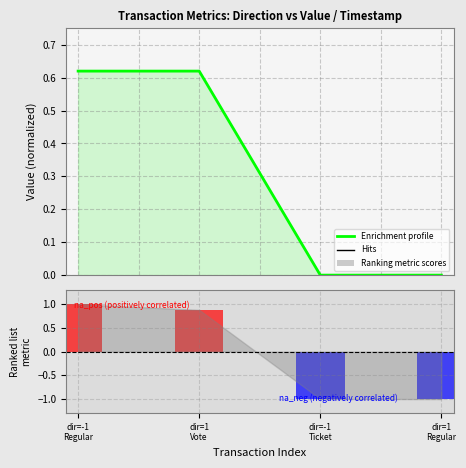

What is the label of the 1st bar from the right?

dir=1
Regular